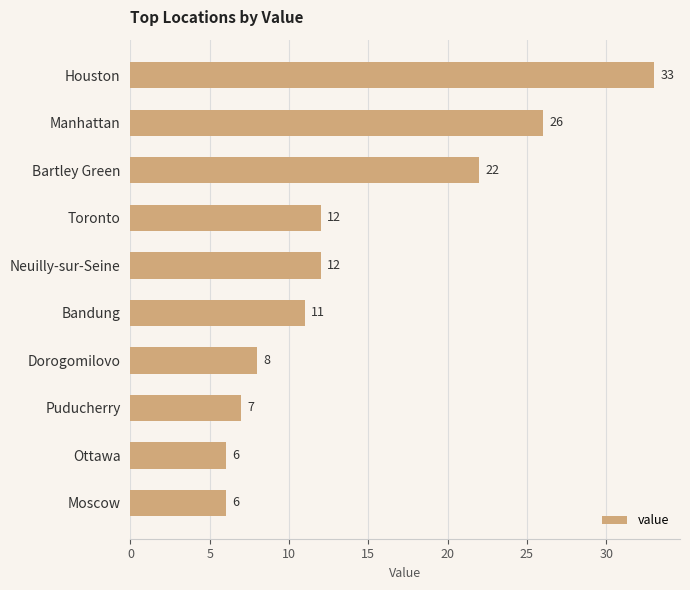

What is the sum of all values?

143